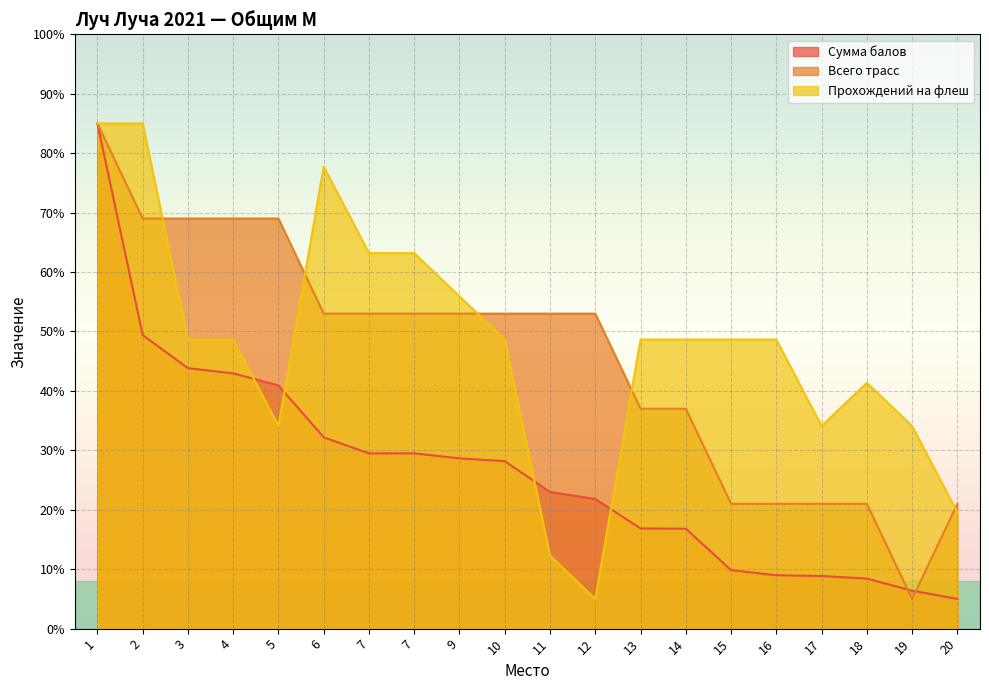

Between which two adjacent categories do Прохождений на флеш and Сумма балов first intersect?

4 and 5